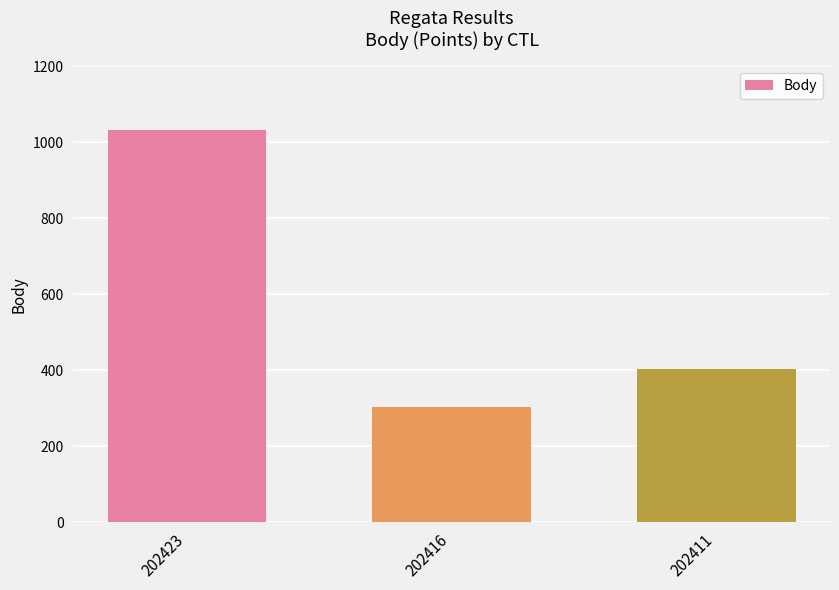

How many data points does each series have?

3